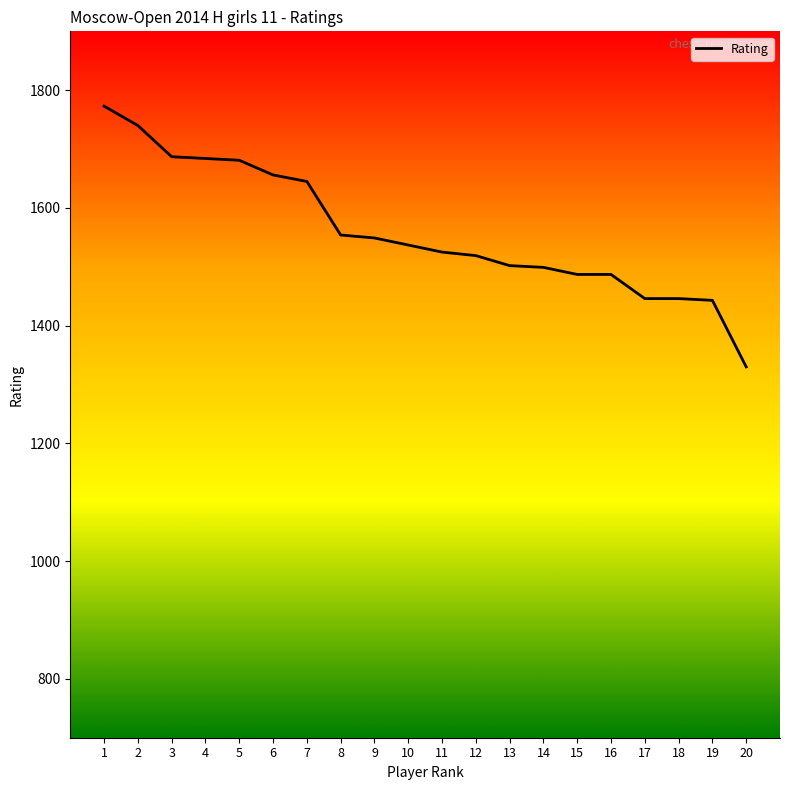

What is the minimum value shown in the chart?

1330